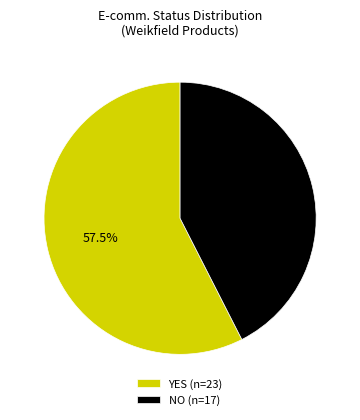

What is the largest slice in the pie chart?

YES